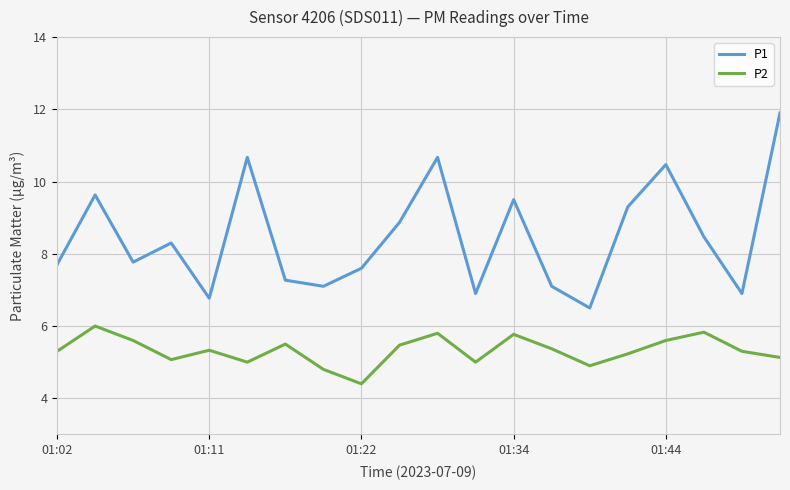

What is the greatest value displayed?

11.9